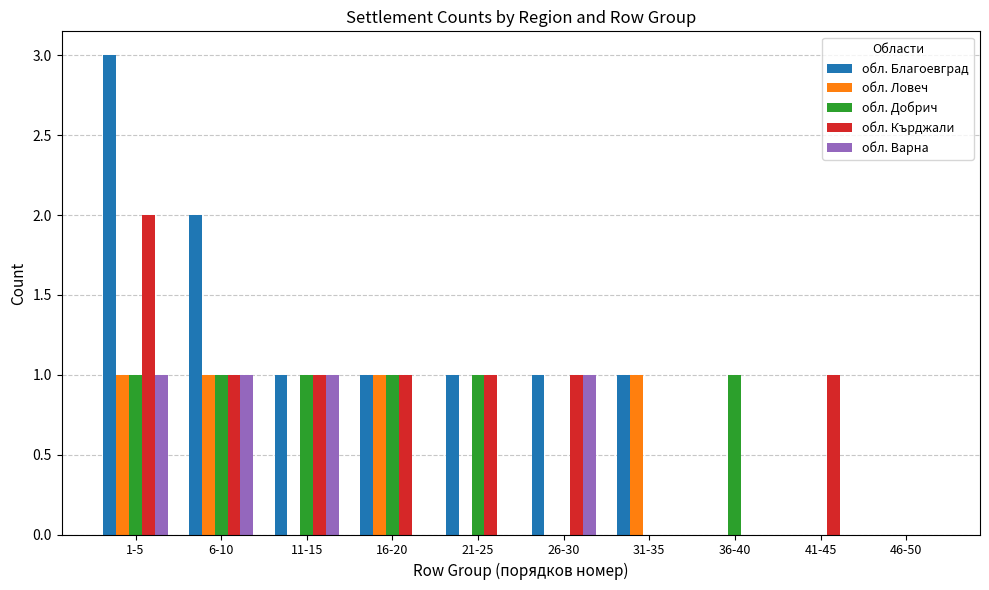

How many groups of bars are there?

10